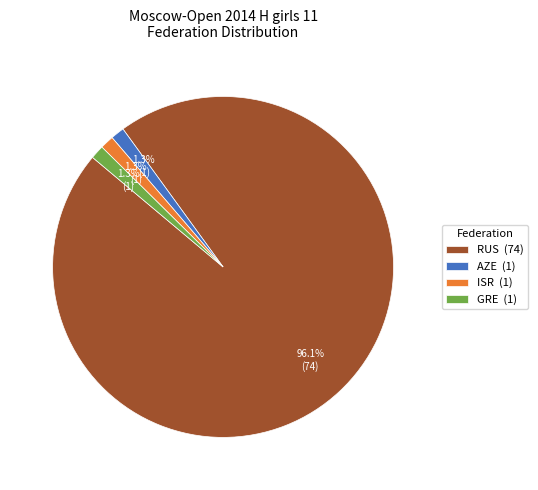

Is it true that AZE is 11% of the pie?

False